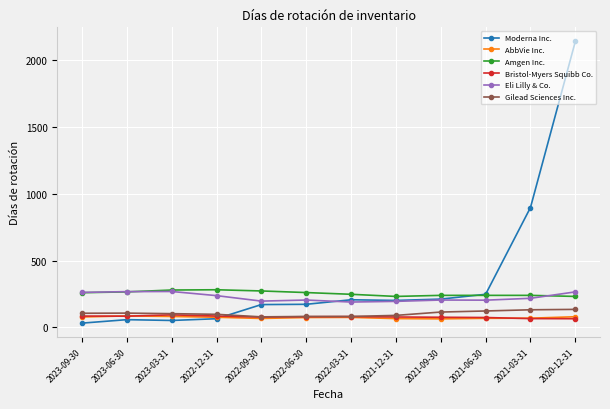

True or false: AbbVie Inc. has more than 1 points higher than both neighbors.

True